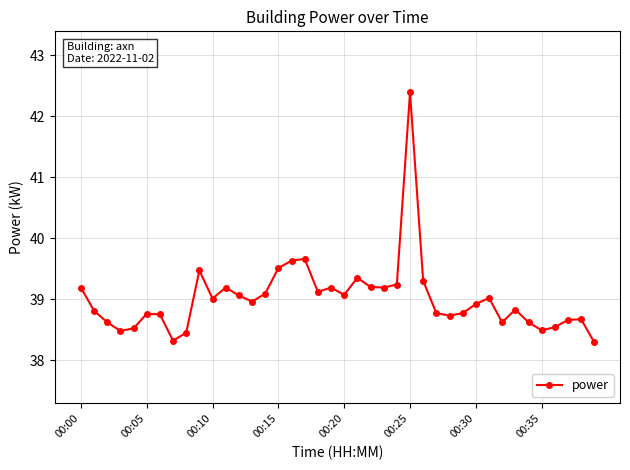

What is the difference between the maximum and minimum values?

4.1